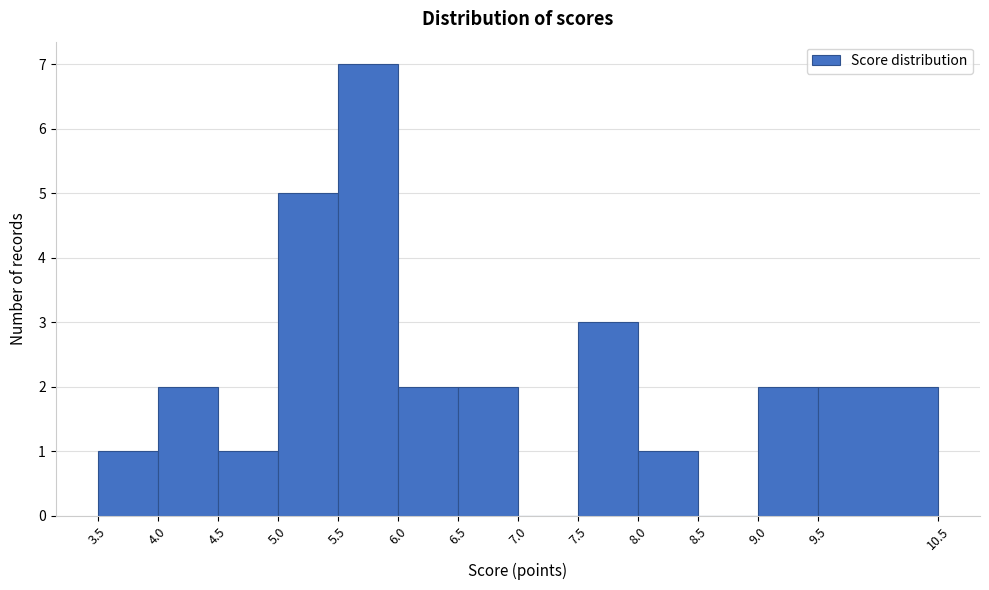

Reading left to right, list every bar in this chart as the range it spans on the x-axis followed by its height. The values are not printed on the chart, so give them approximately, as read against the axis.

3.5 to 4.0: 1
4.0 to 4.5: 2
4.5 to 5.0: 1
5.0 to 5.5: 5
5.5 to 6.0: 7
6.0 to 6.5: 2
6.5 to 7.0: 2
7.0 to 7.5: 0
7.5 to 8.0: 3
8.0 to 8.5: 1
8.5 to 9.0: 0
9.0 to 9.5: 2
9.5 to 10.5: 2